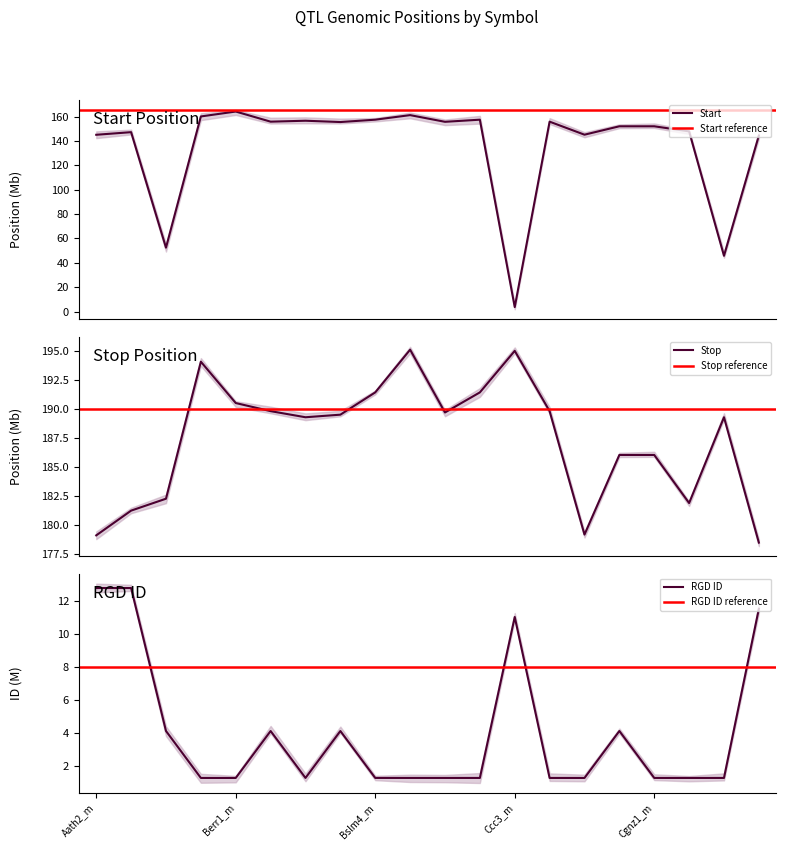

What position from the right is Cbm1_m?

9